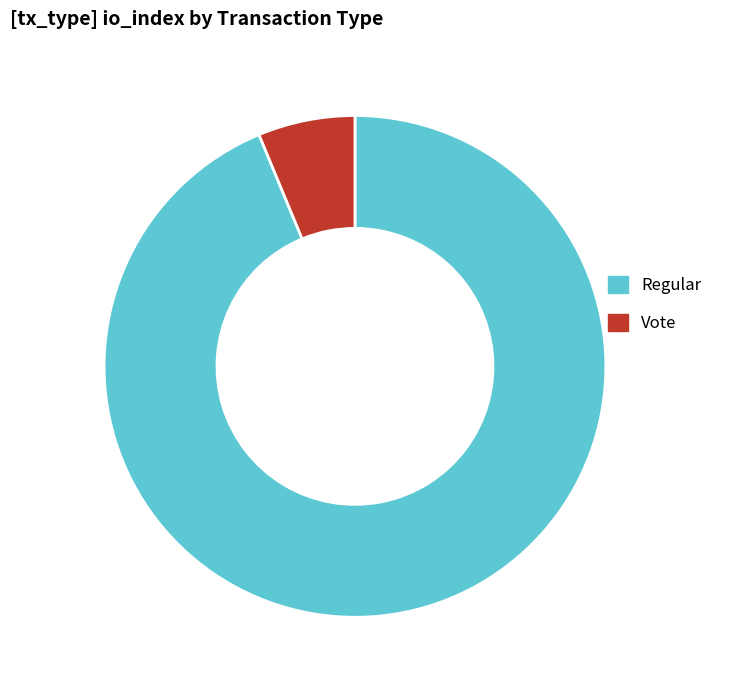

Count the number of slices in the pie.

2